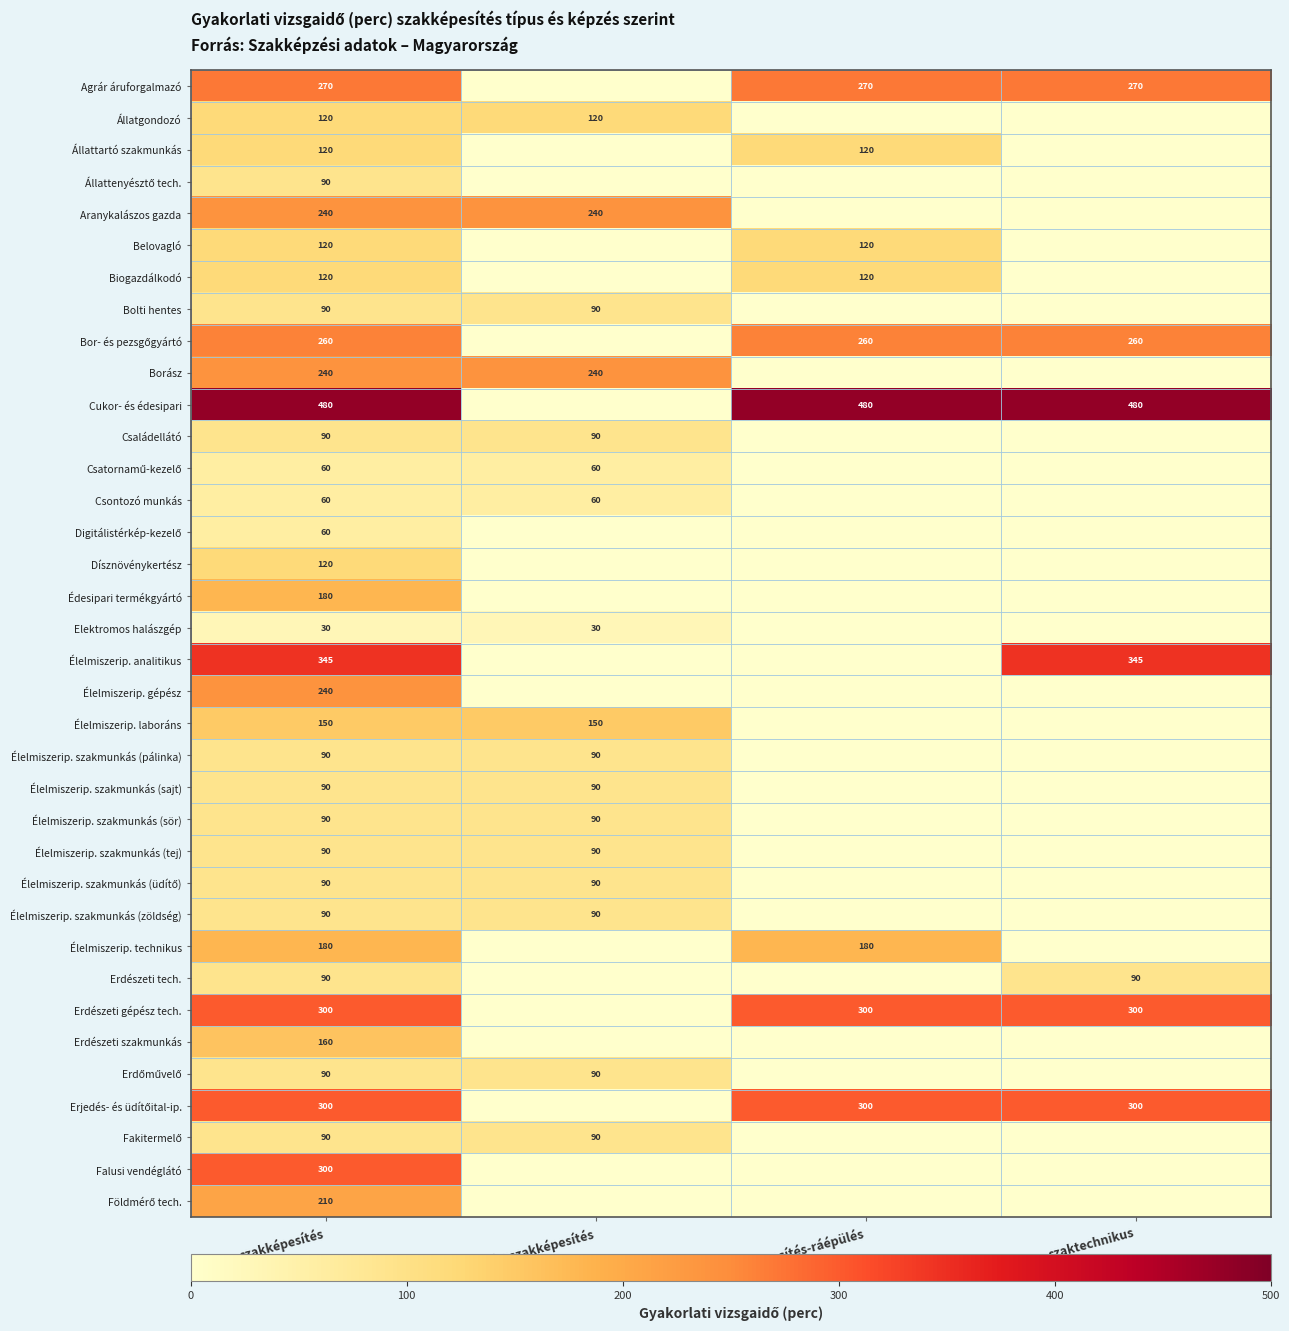

What is the spread (max minus min) of values at szakképesítés?

450